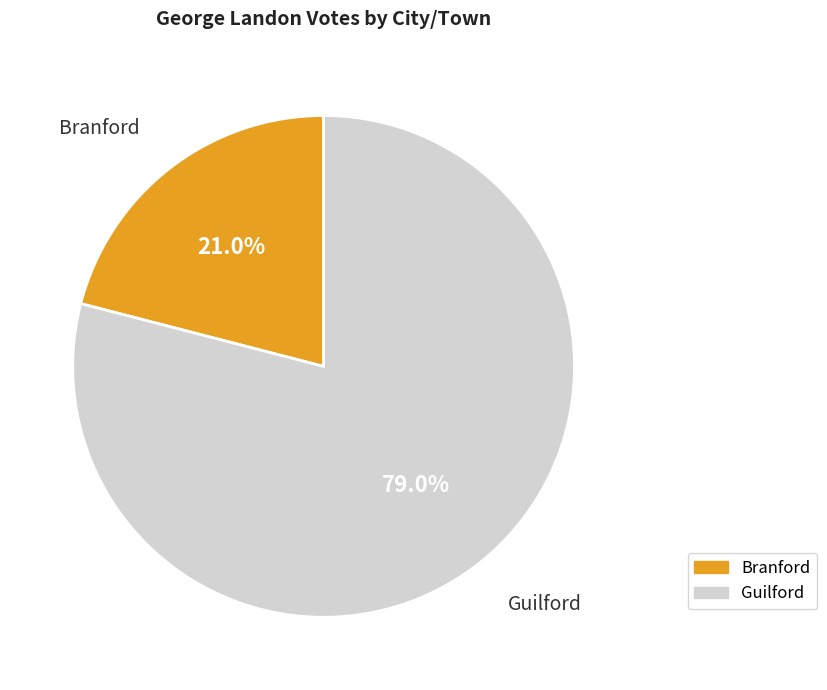

To the nearest percent, what is the combined percentage of Guilford and Branford?

100%